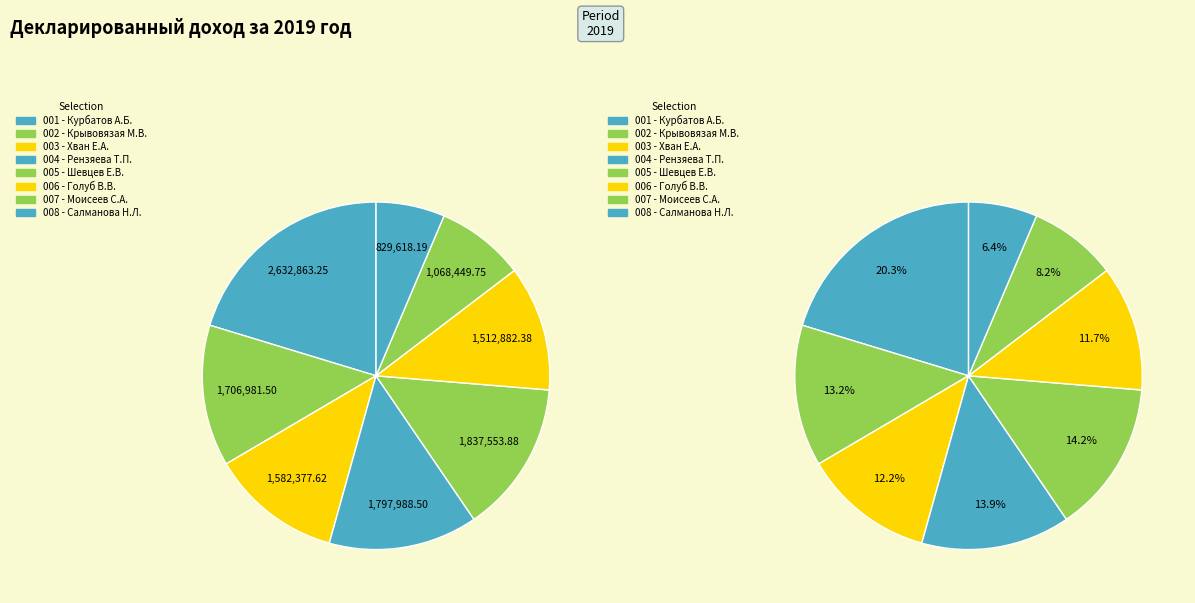

How many segments does this pie chart have?

8